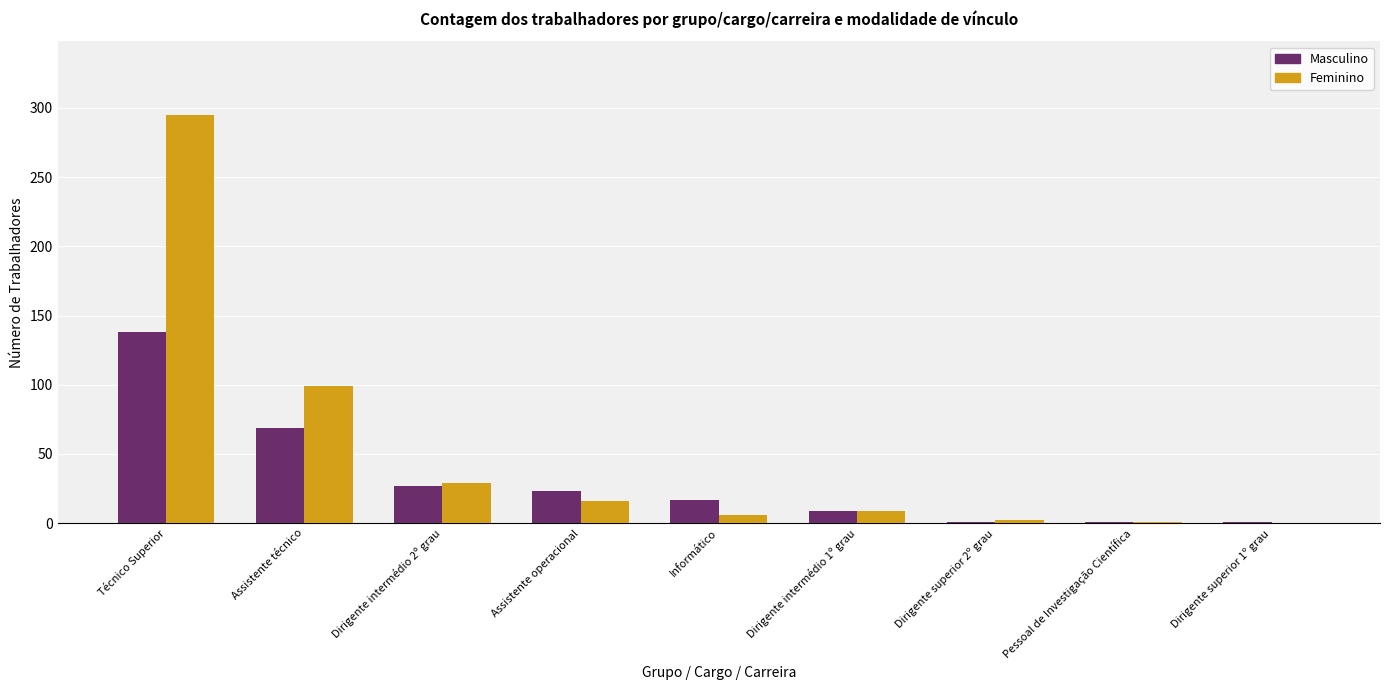

At which category does the chart reach its peak across all series?

Técnico Superior